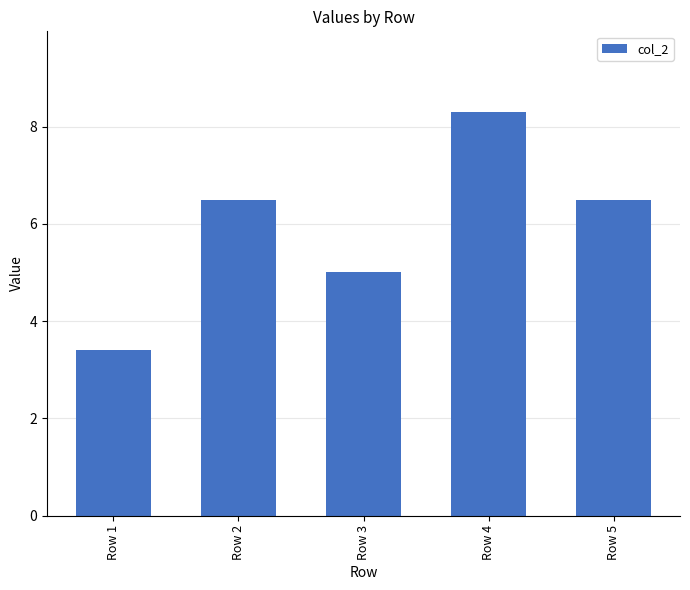

Is it true that the value at Row 4 is 8.3?

True